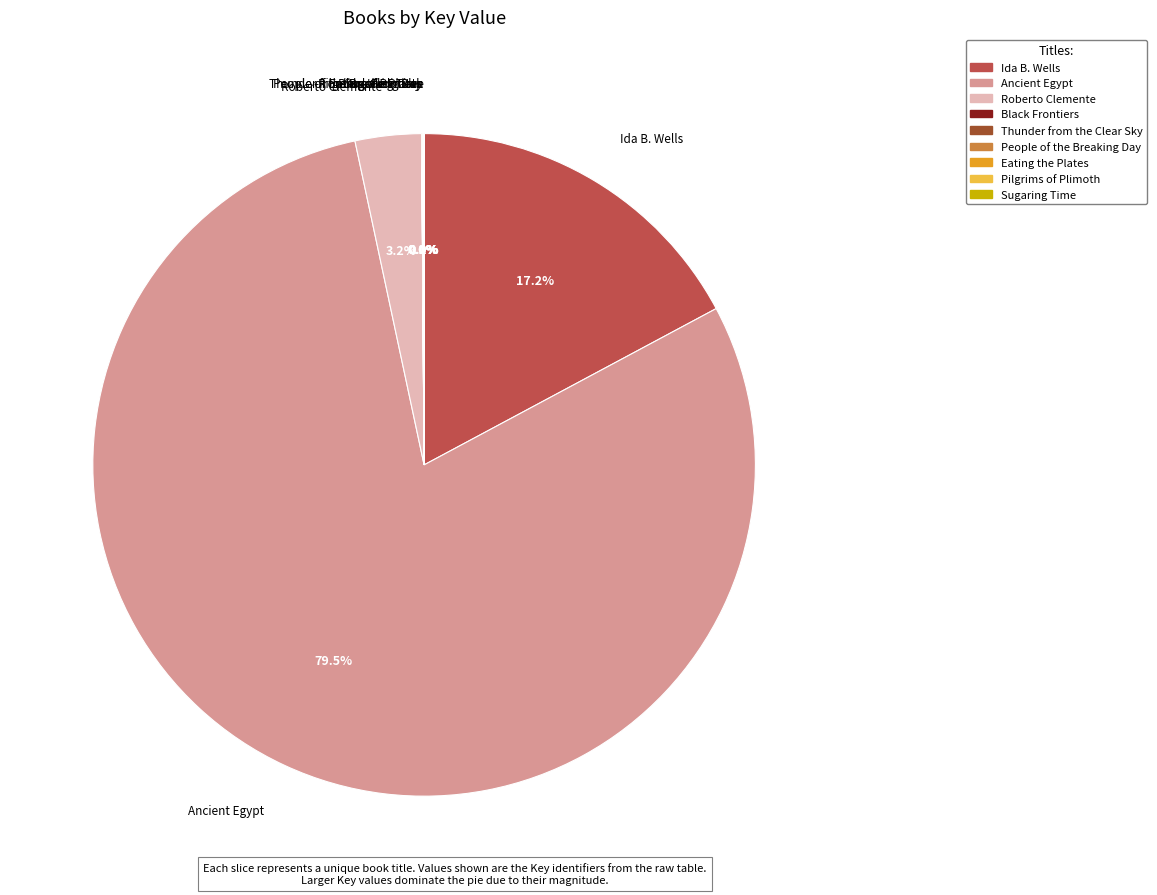

To the nearest percent, what is the average slice percentage?

11%